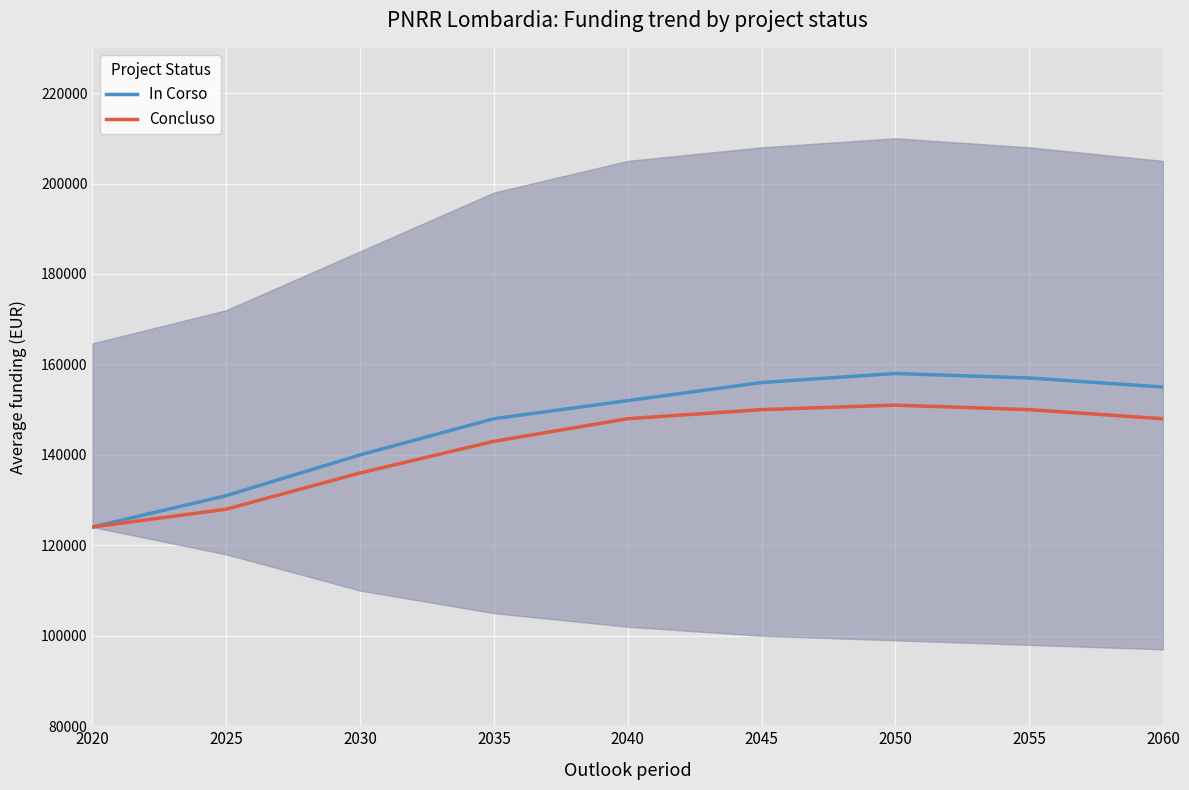

True or false: In Corso and Concluso cross at least once.

False